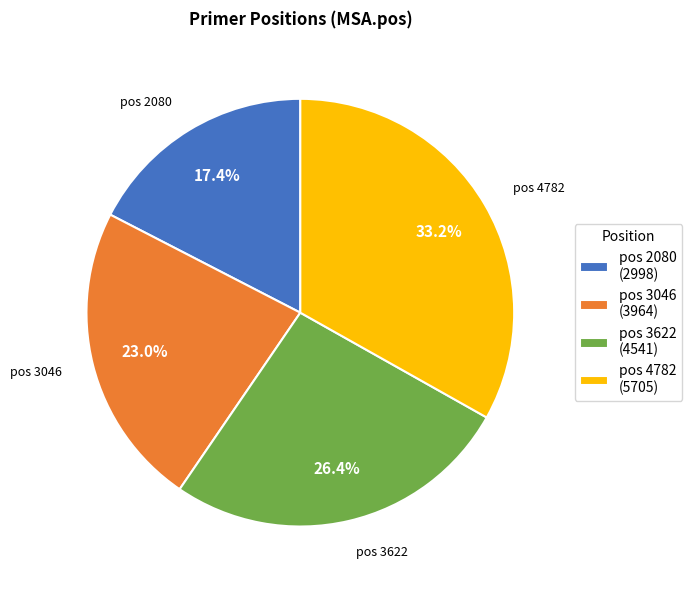

How many segments does this pie chart have?

4